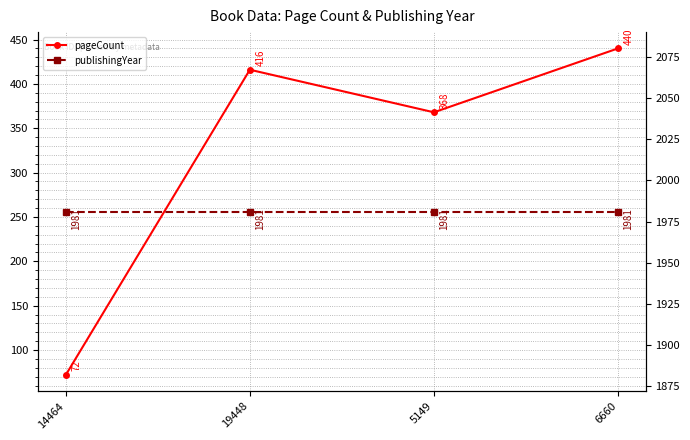

True or false: publishingYear has a value of 3135 at 6660.

False